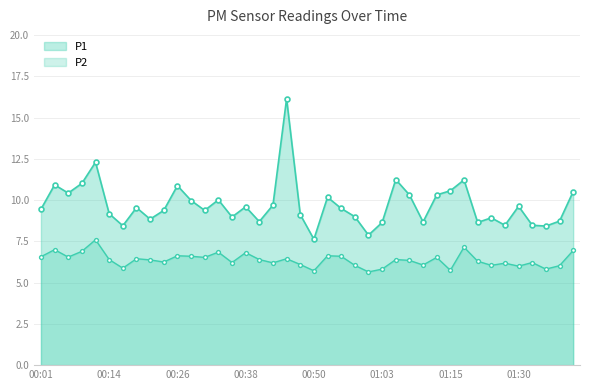

Which series has the largest total across all categories?

P1